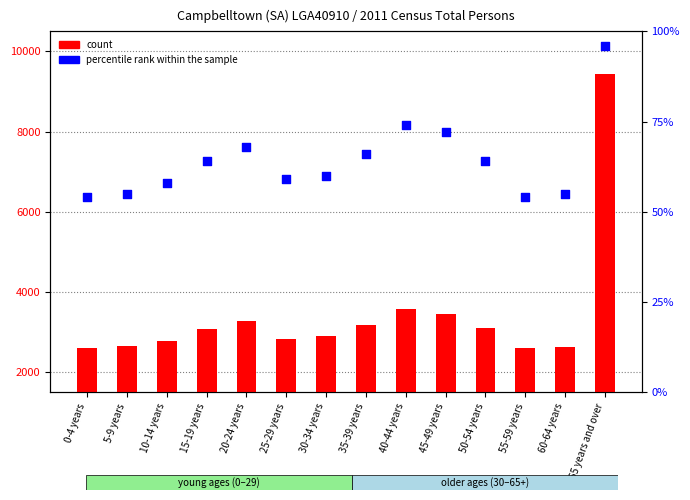

Which series has the widest spread of Y values?

count